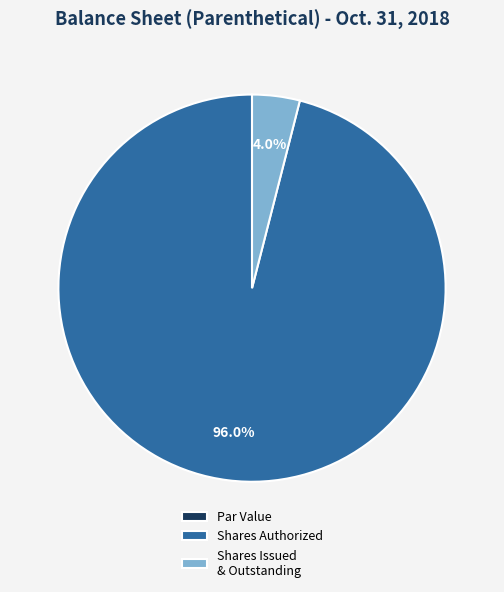

Which slice is the largest?

Shares Authorized